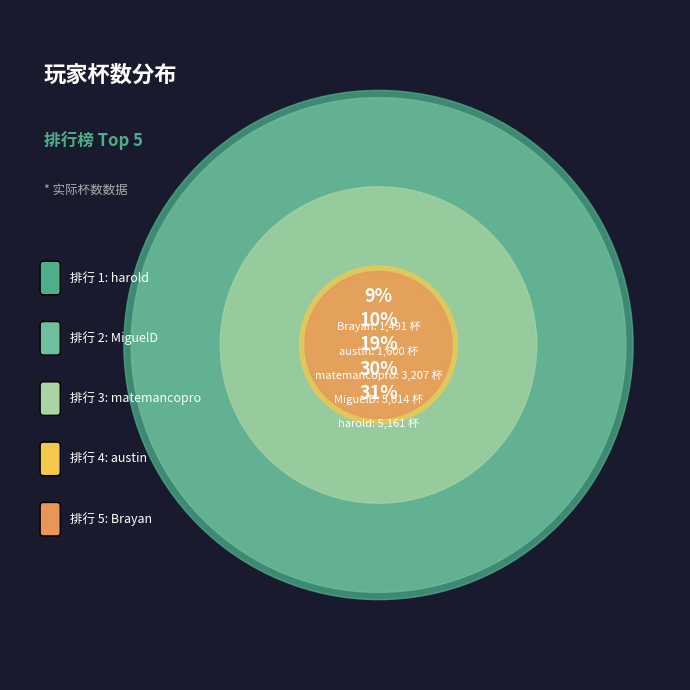

What is the total percentage of 1 and 3?

50.8%